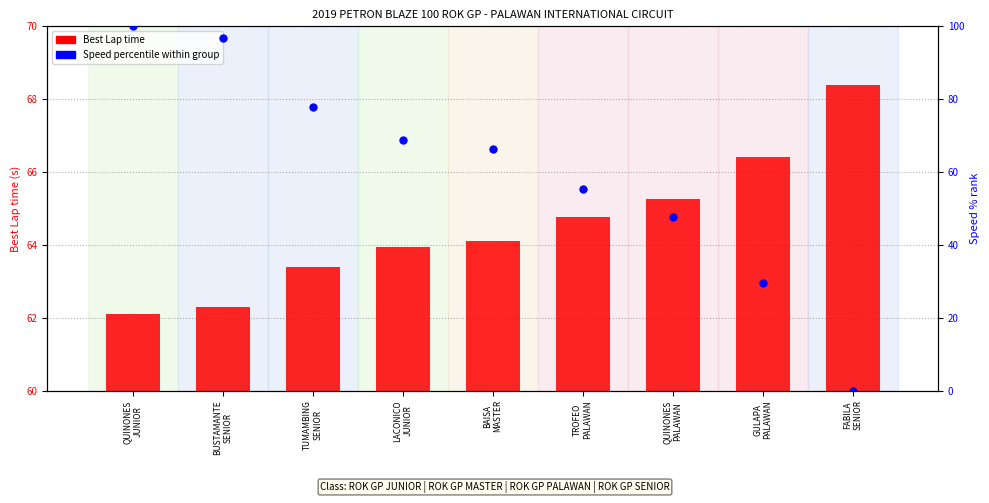

Which series contains the highest Y value?

Speed percentile within group